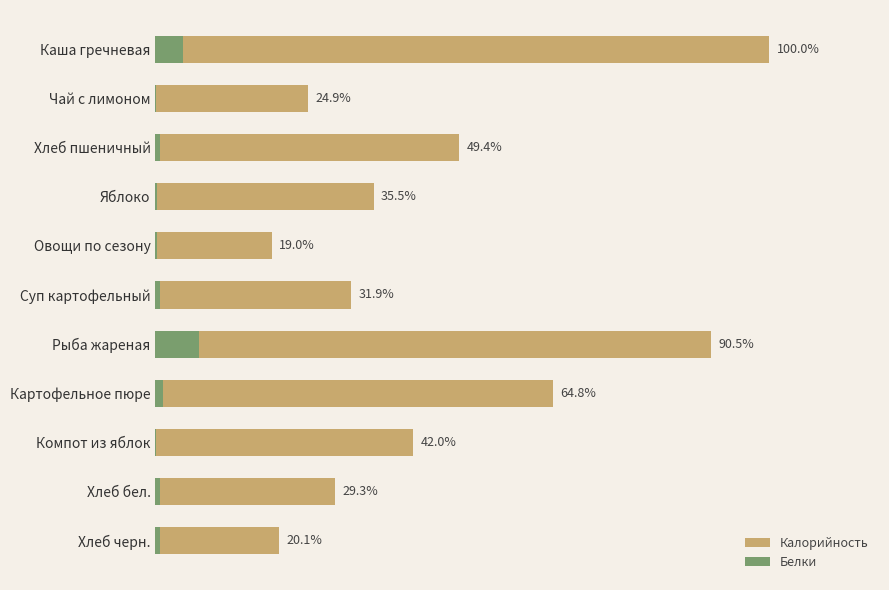

How many bars are there in each group?

2